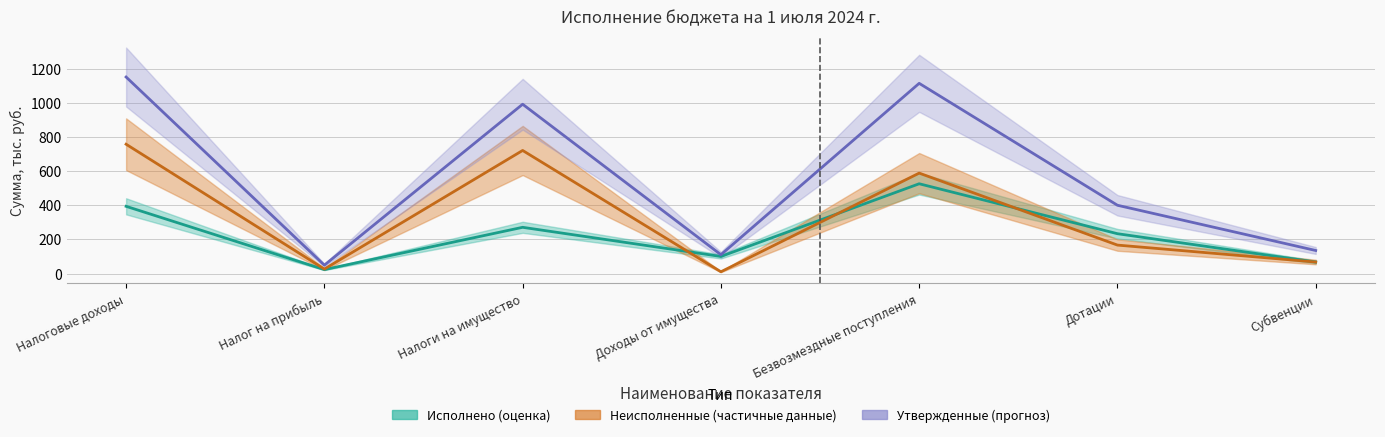

How many intersections are there between Неисполненные and Исполнено?

3